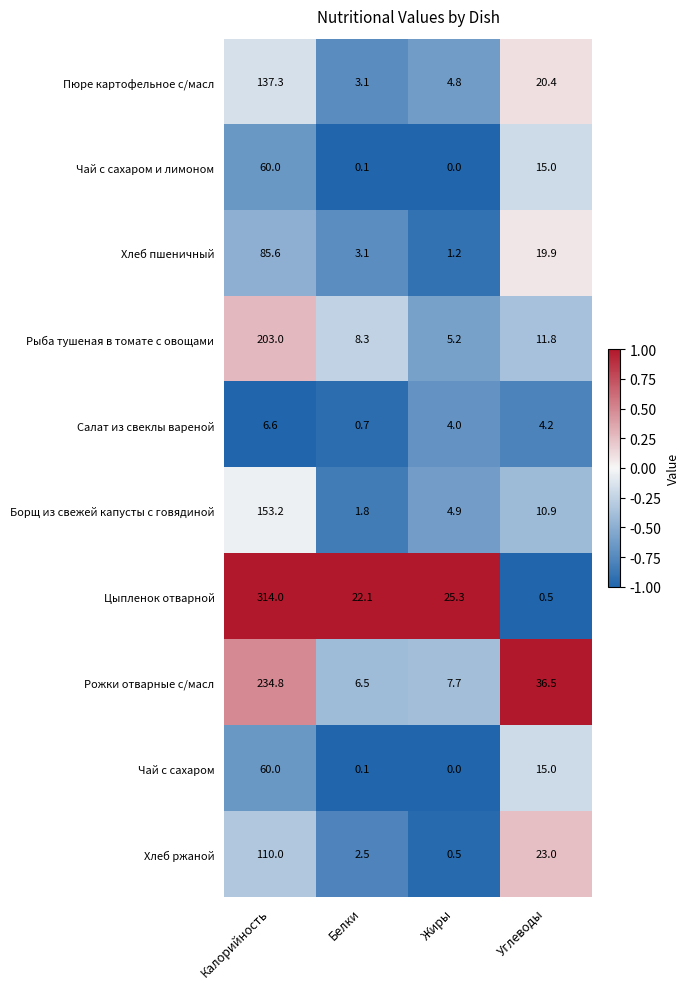

At how many categories does at least one series exceed 0?

4